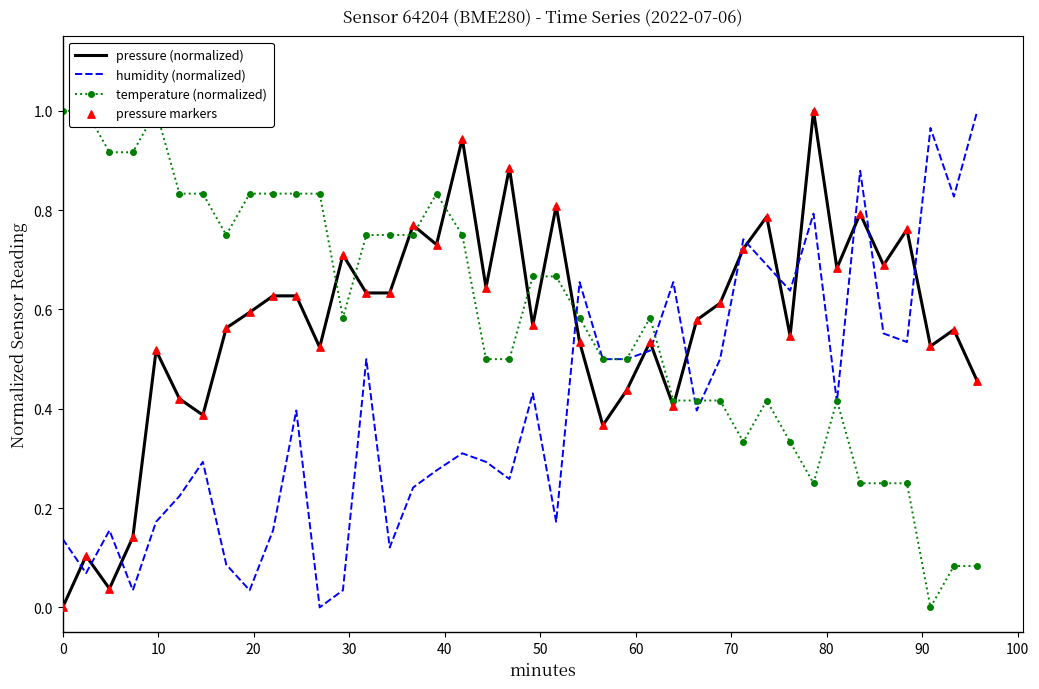

At how many categories does at least one series exceed 0?

40